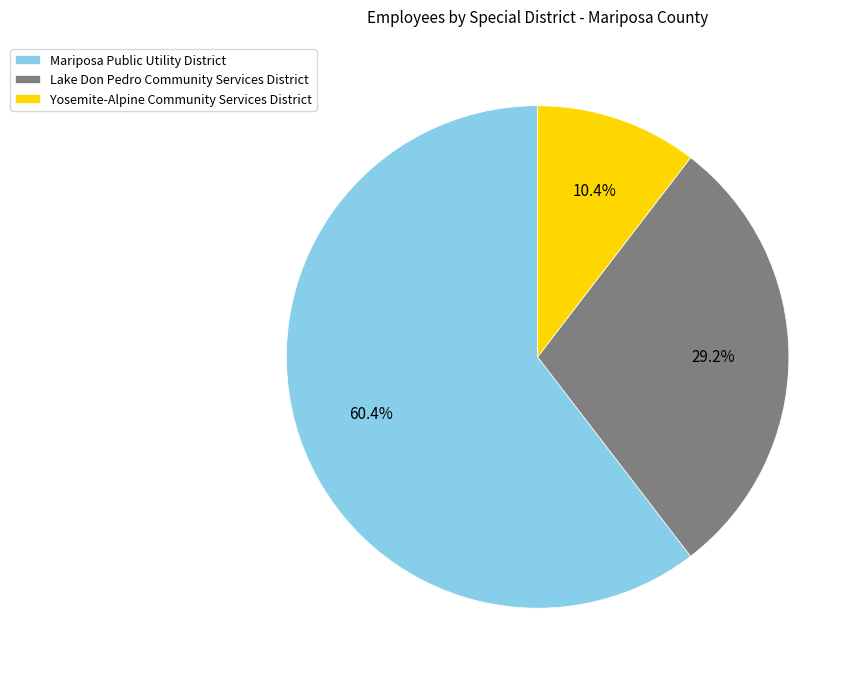

Is it true that Mariposa Public Utility District is 60% of the pie?

True